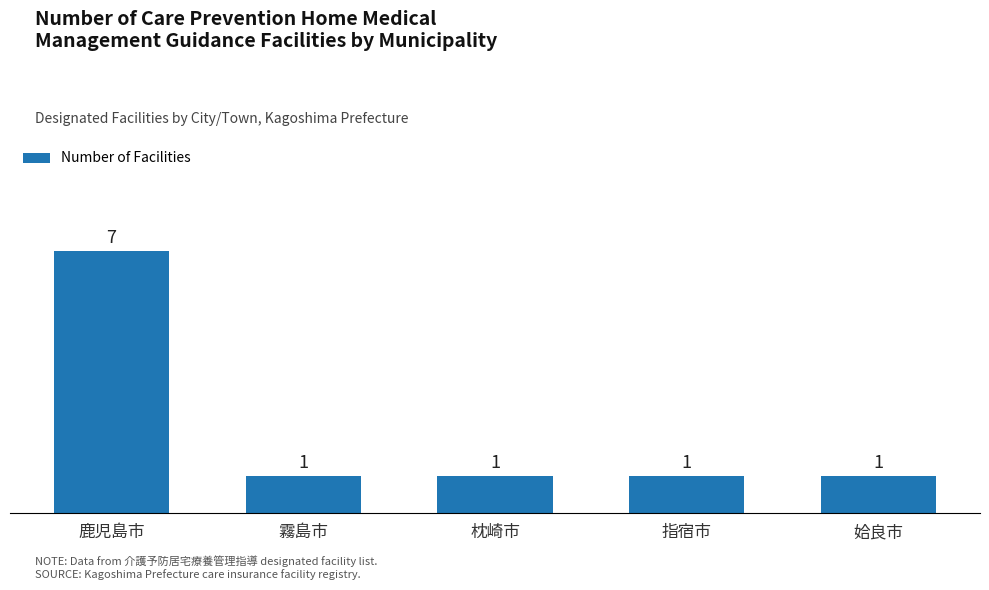

Are the bars grouped side by side (vs. stacked)?

No